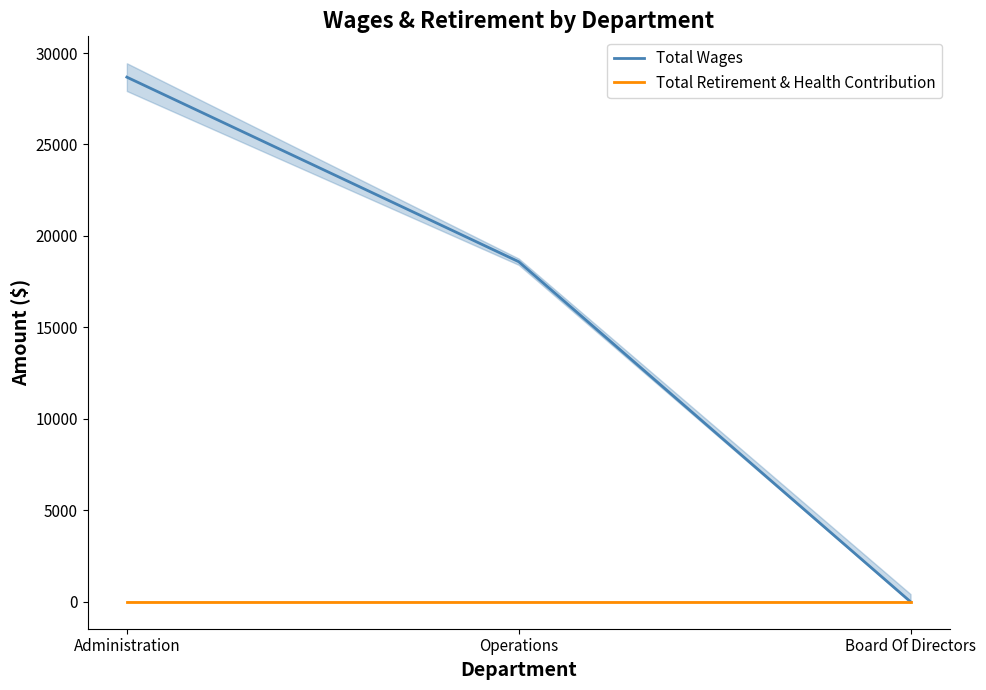

At which label is Total Retirement & Health Contribution closest to 0?

Administration